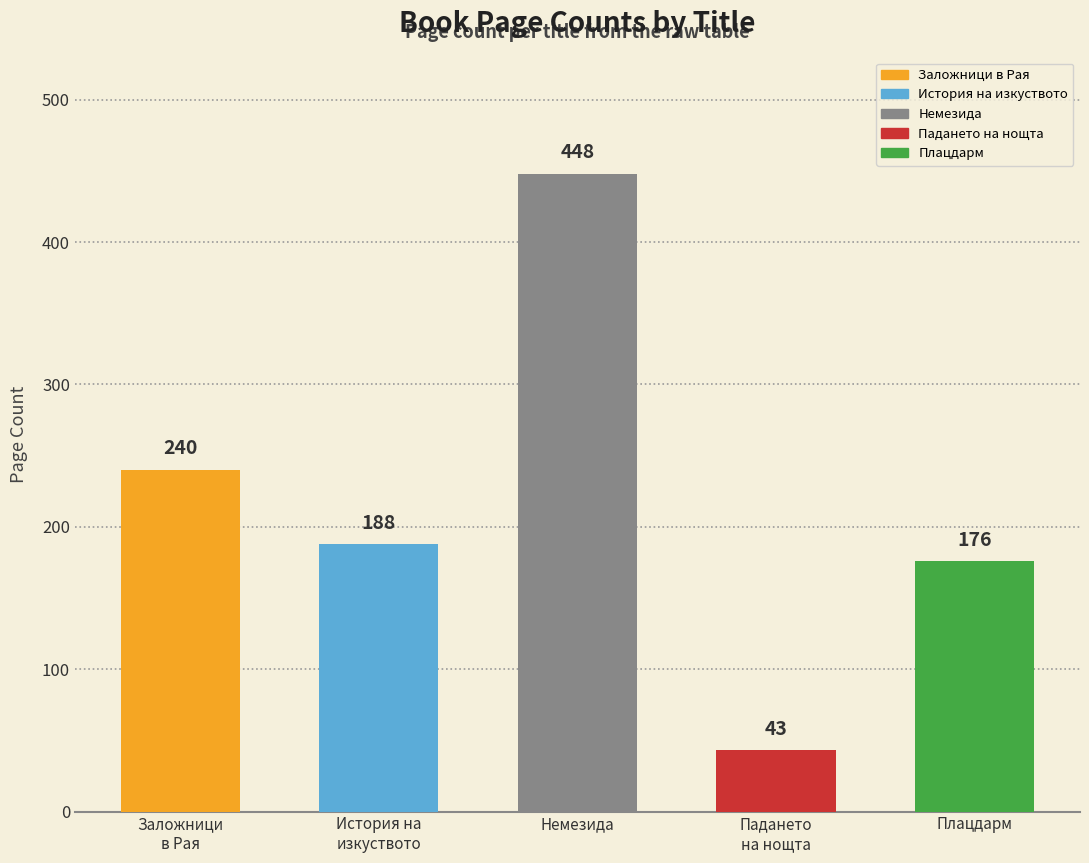

Reading left to right, list all the values displayed in this chart.

240	188	448	43	176